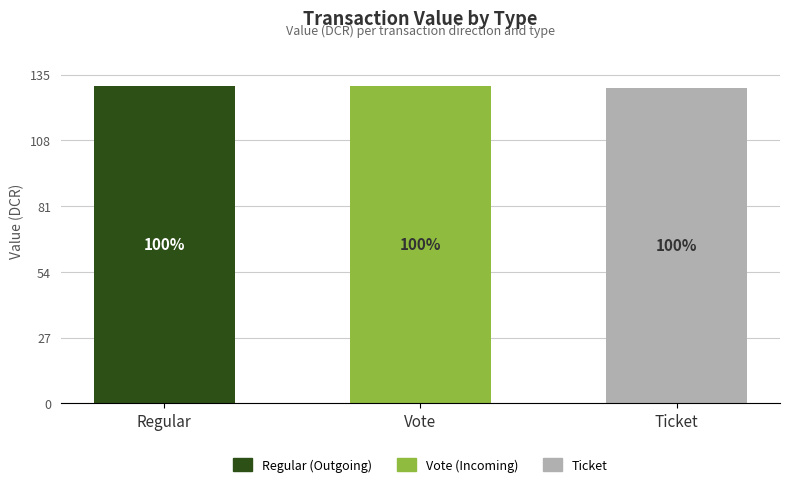

Reading left to right, transcribe the values for Regular (Outgoing).

Regular=130.7	Vote=0.0	Ticket=0.0